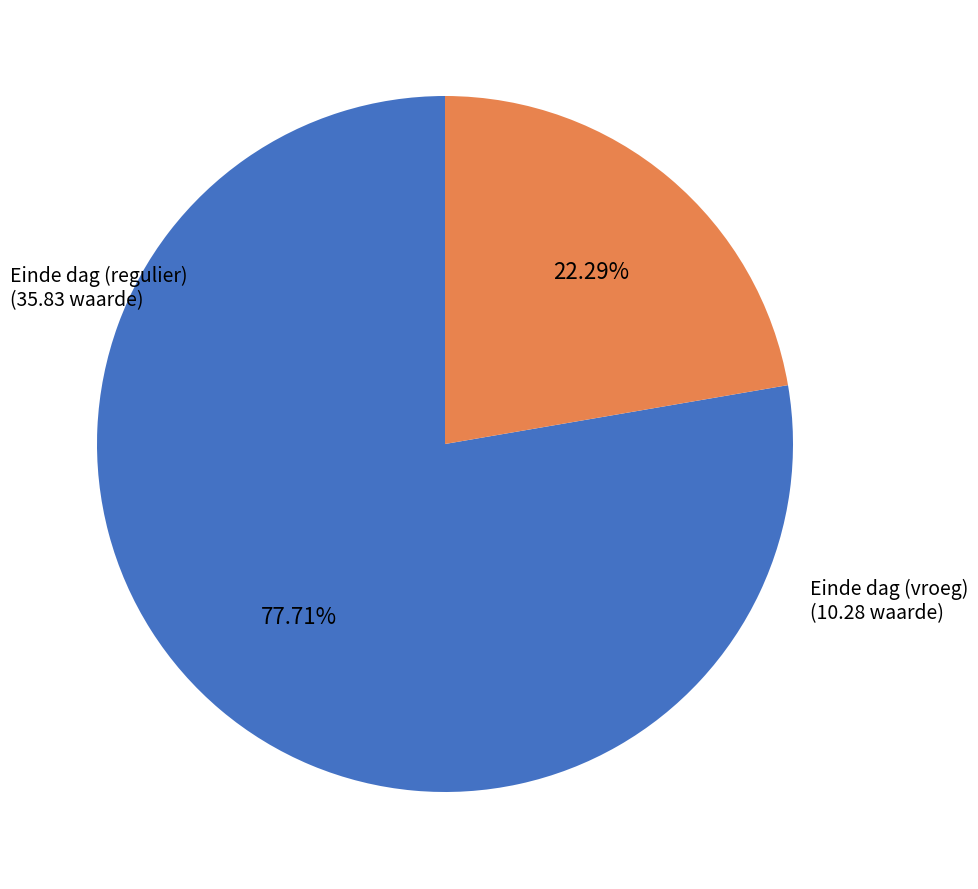

Which slice is the largest?

Einde dag (regulier)